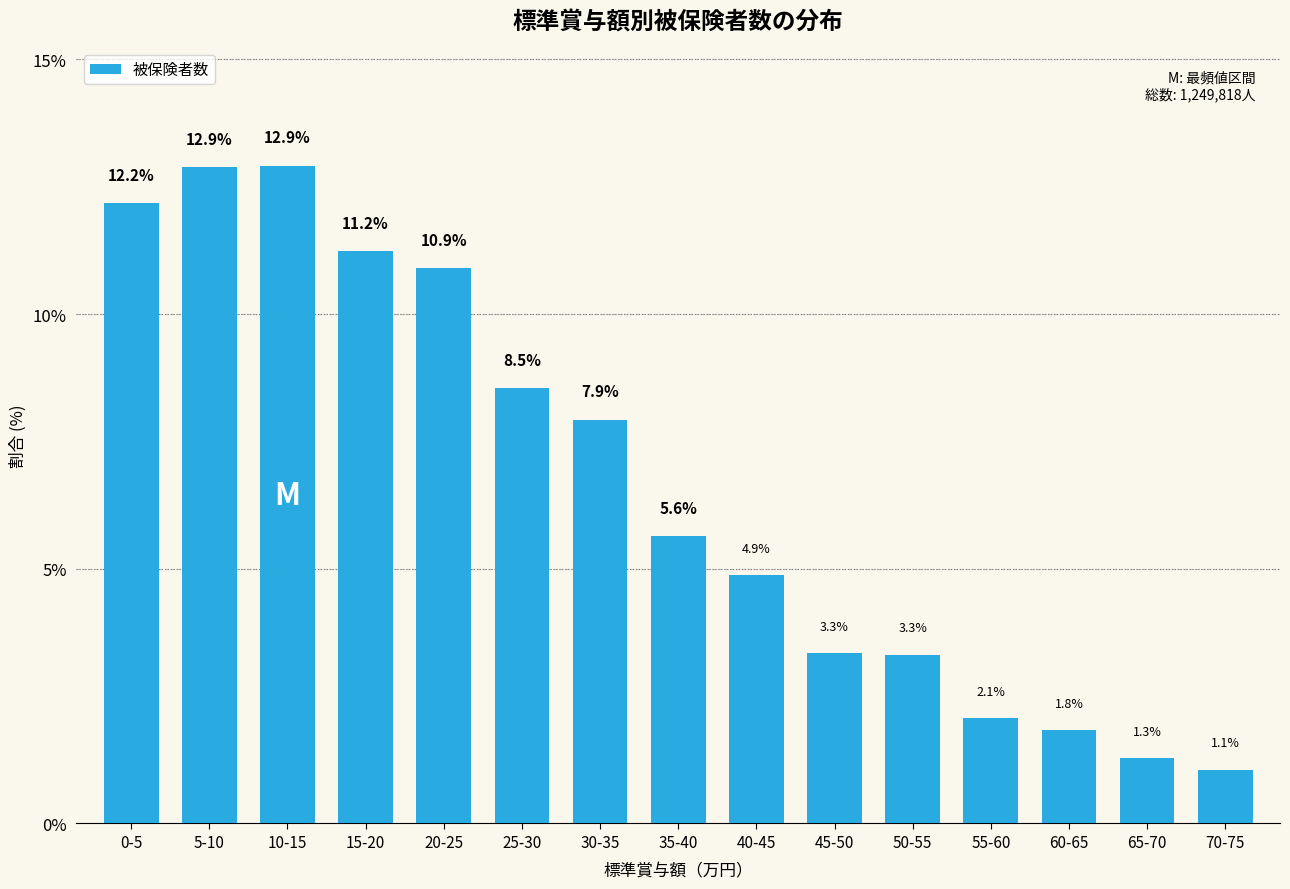

Reading left to right, transcribe all the data shown in this chart.

12.2	12.9	12.9	11.2	10.9	8.5	7.9	5.6	4.9	3.3	3.3	2.1	1.8	1.3	1.1